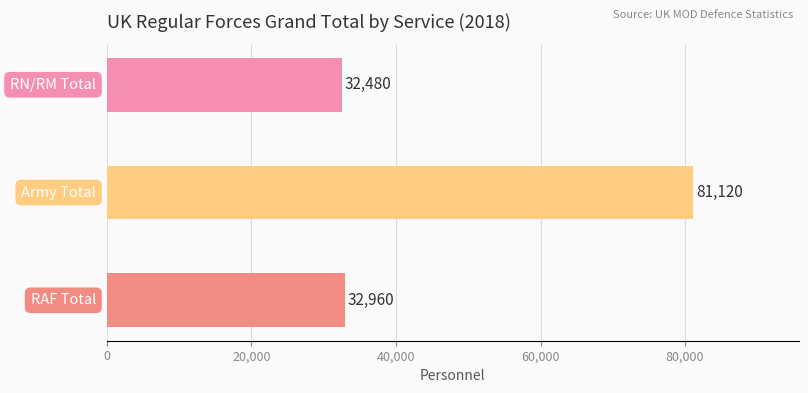

What is the greatest value displayed?

81120